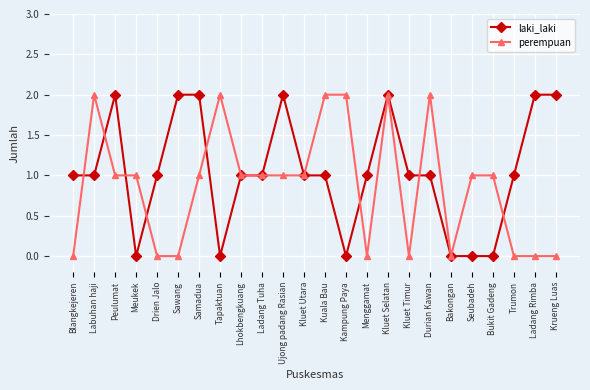

What is the label of the 4th point from the left?

Meukek